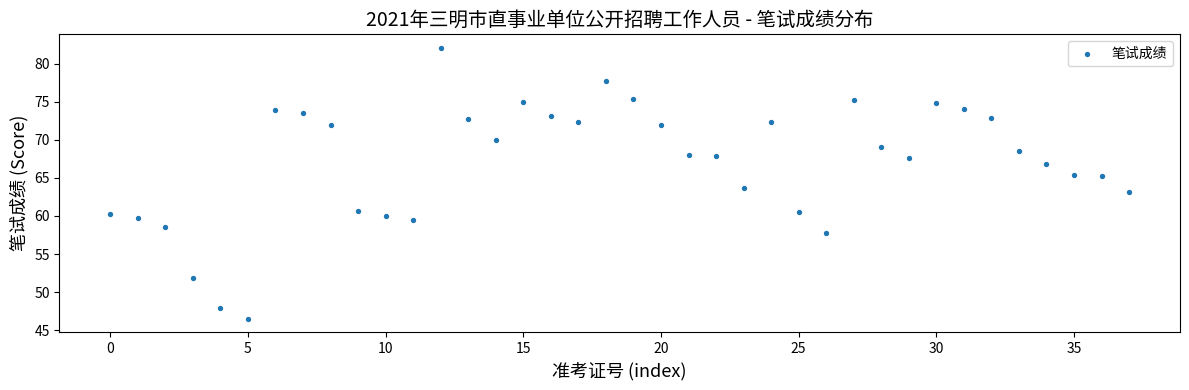

What is the range of Y values (max minus min)?

35.6